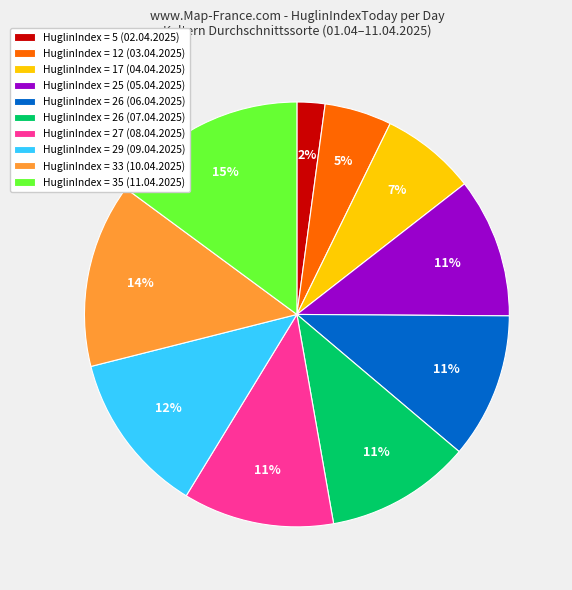

To the nearest percent, what portion does HuglinIndex = 17 (04.04.2025) represent?

7%